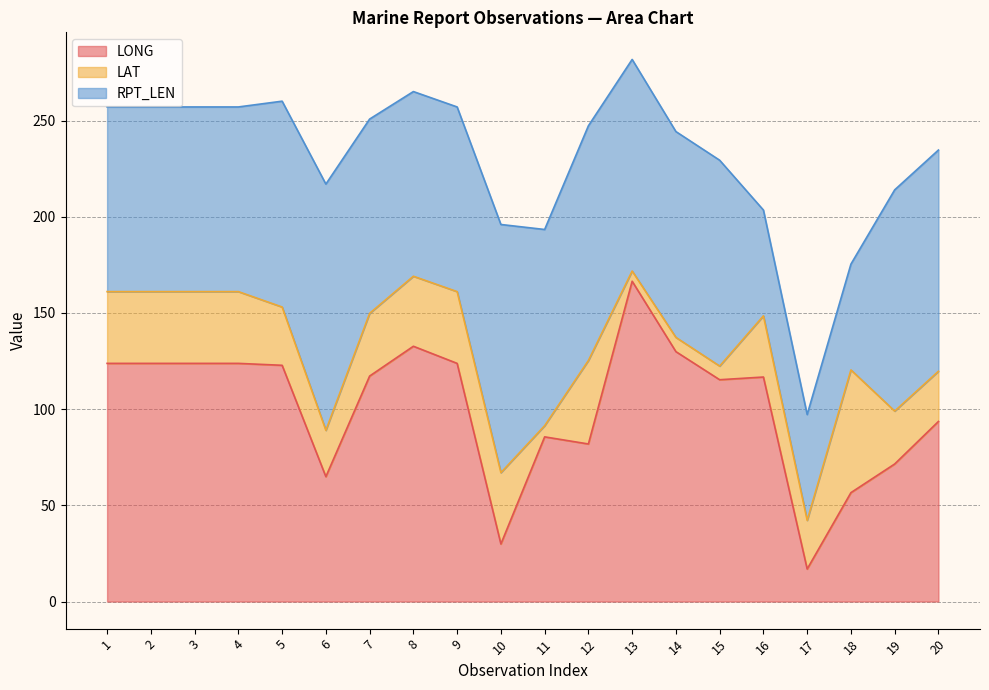

How many times do LONG and LAT cross each other?

4